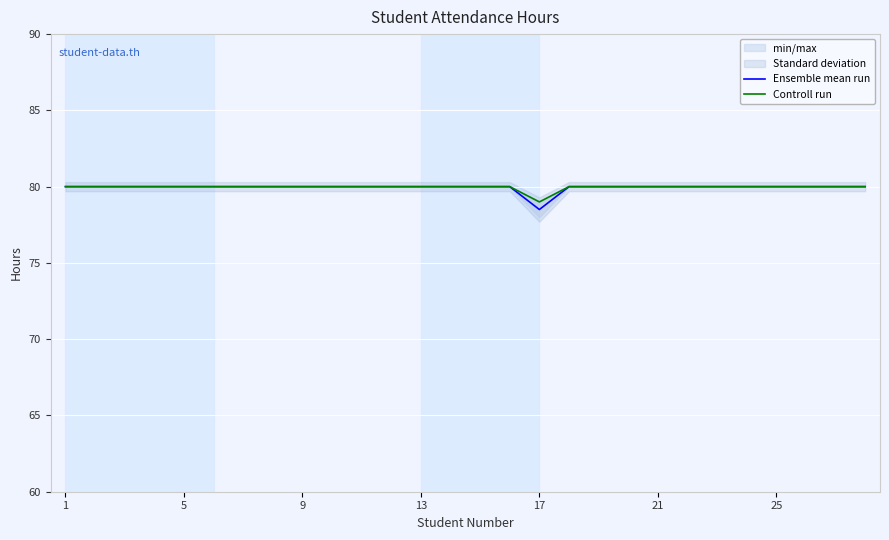

True or false: Controll run has a value of 118.5 at 25.

False